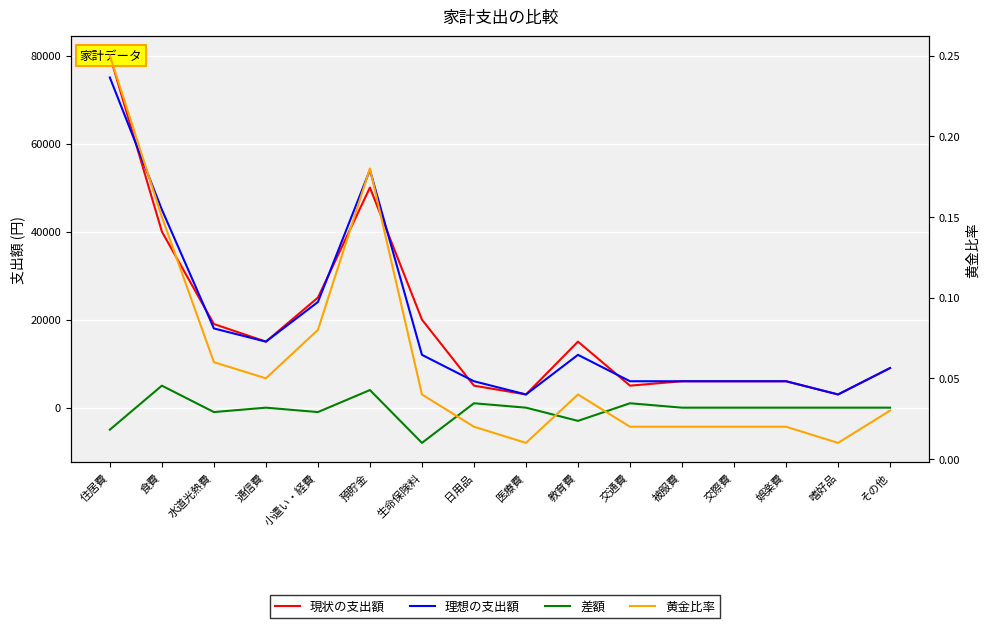

The 現状の支出額 series shows 5000.0 at 日用品. True or false?

True